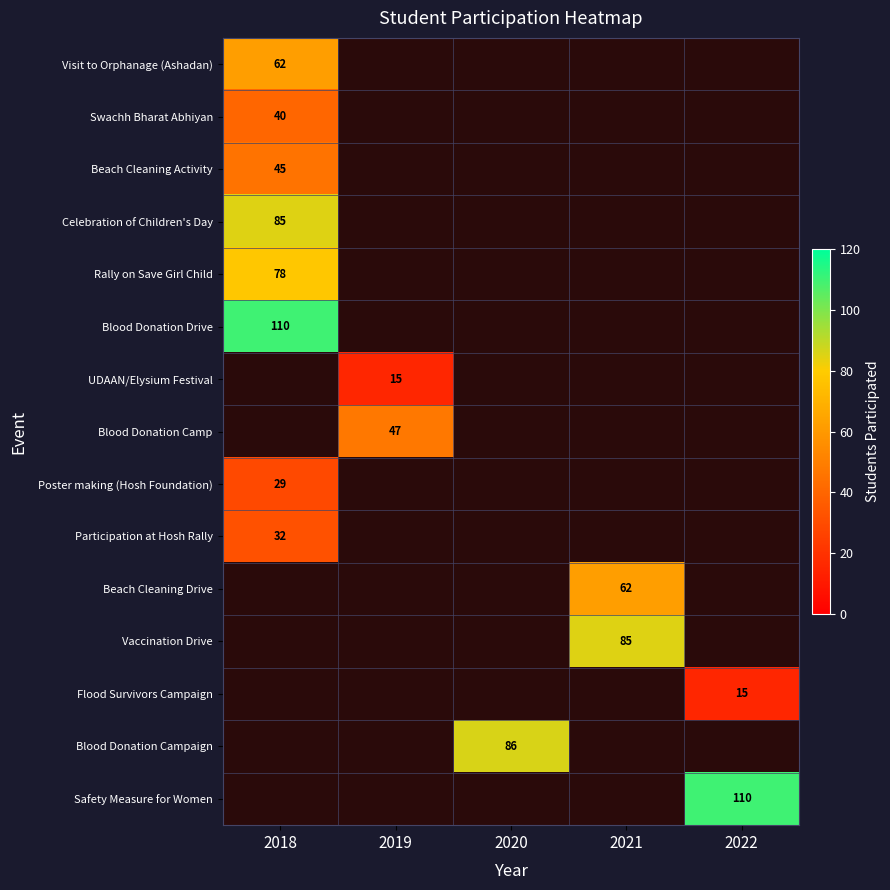

The value of Participation at Hosh Rally at 2018 is 51. True or false?

False